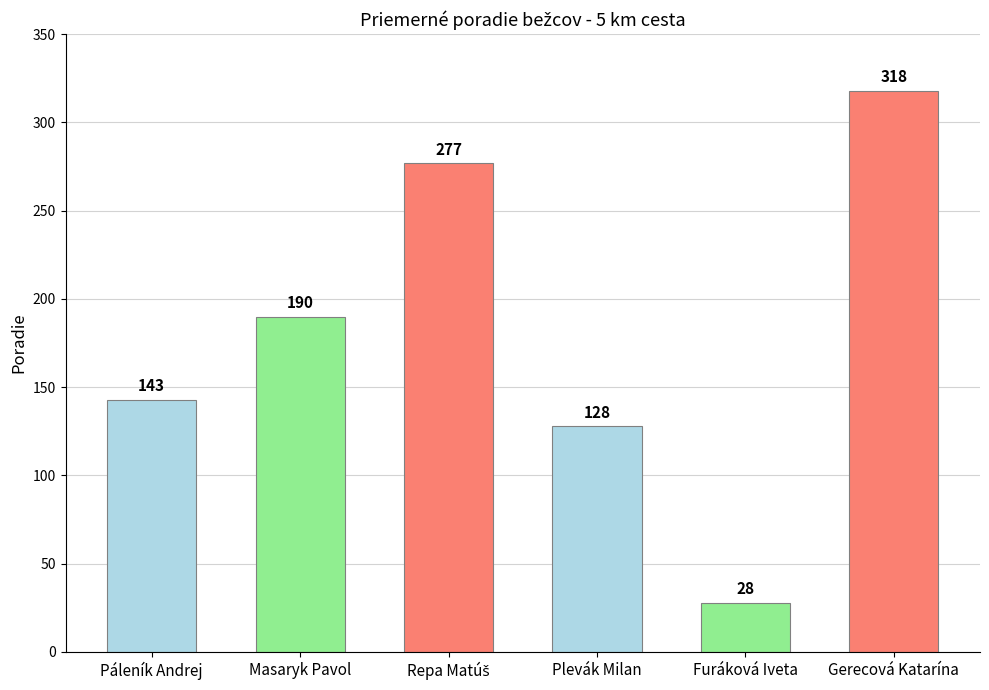

Is it true that the value at Gerecová Katarína is 452?

False